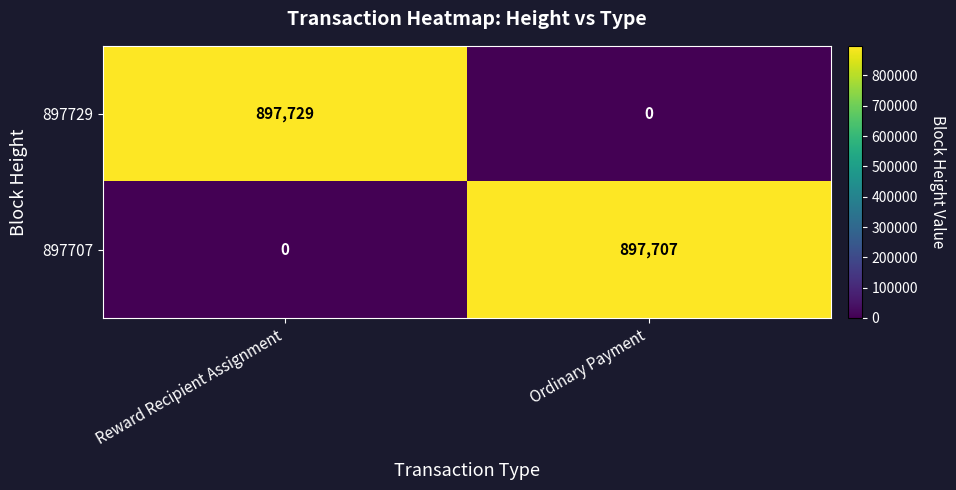

The value of 897707 at Reward Recipient Assignment is 624853. True or false?

False